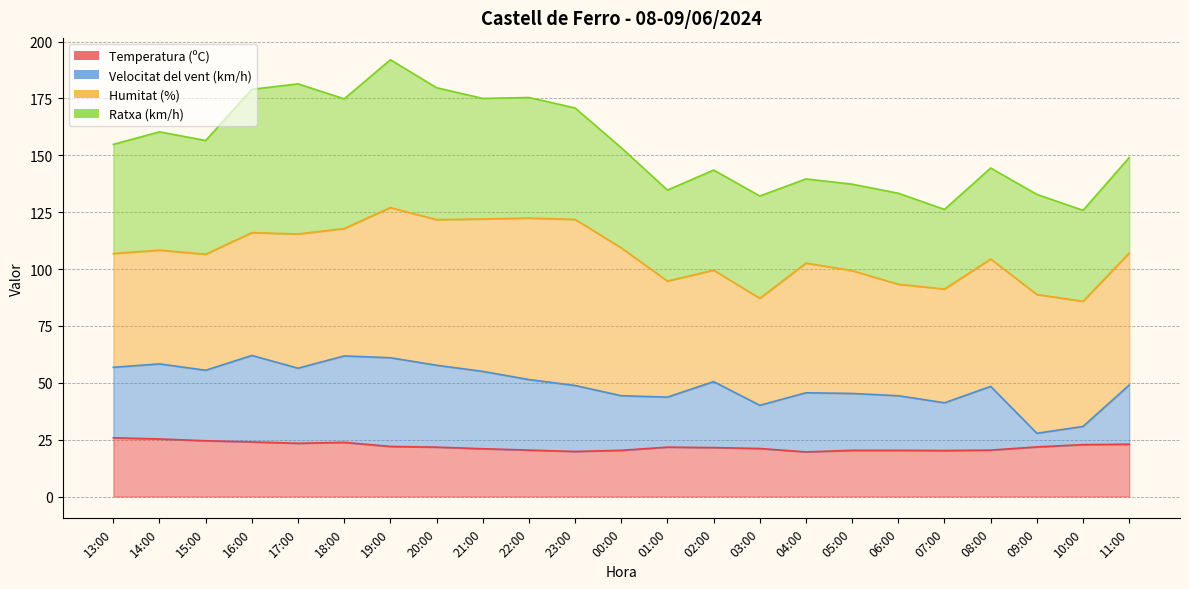

The value of Temperatura (ºC) at 08:00 is 20.4. True or false?

True